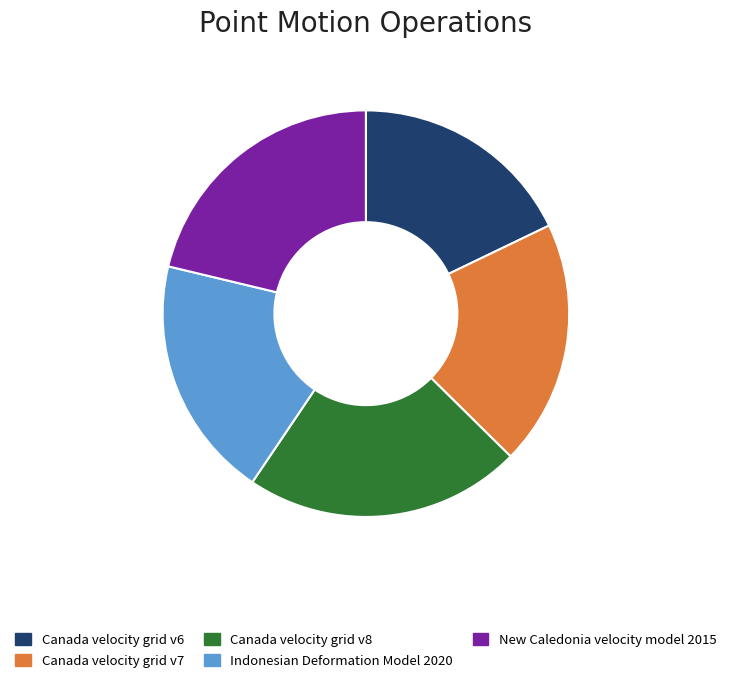

Is there any slice that represents more than half of the pie?

No